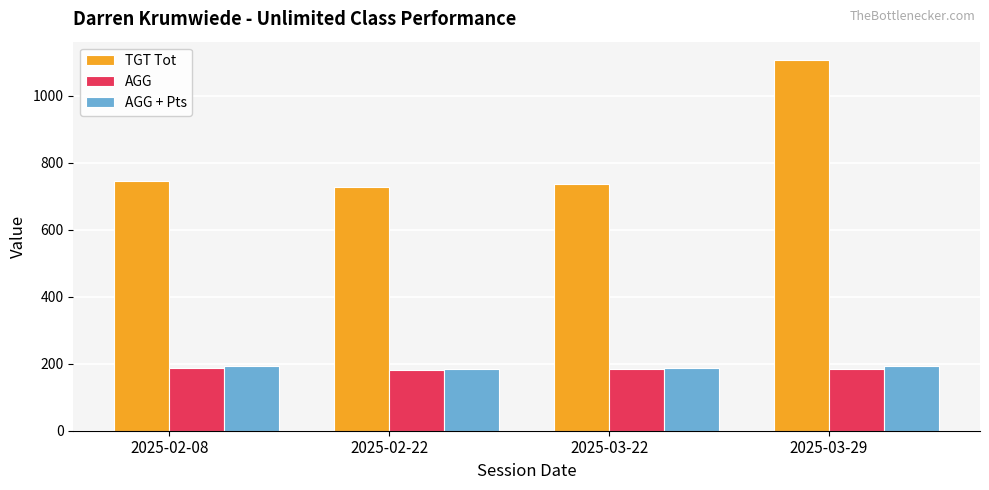

At which category is the sum across all series the highest?

2025-03-29